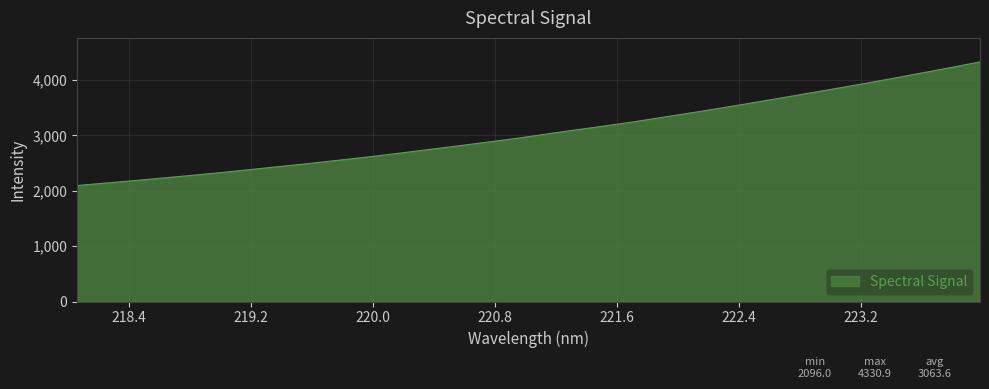

What is the difference between the maximum and minimum values?

2234.9